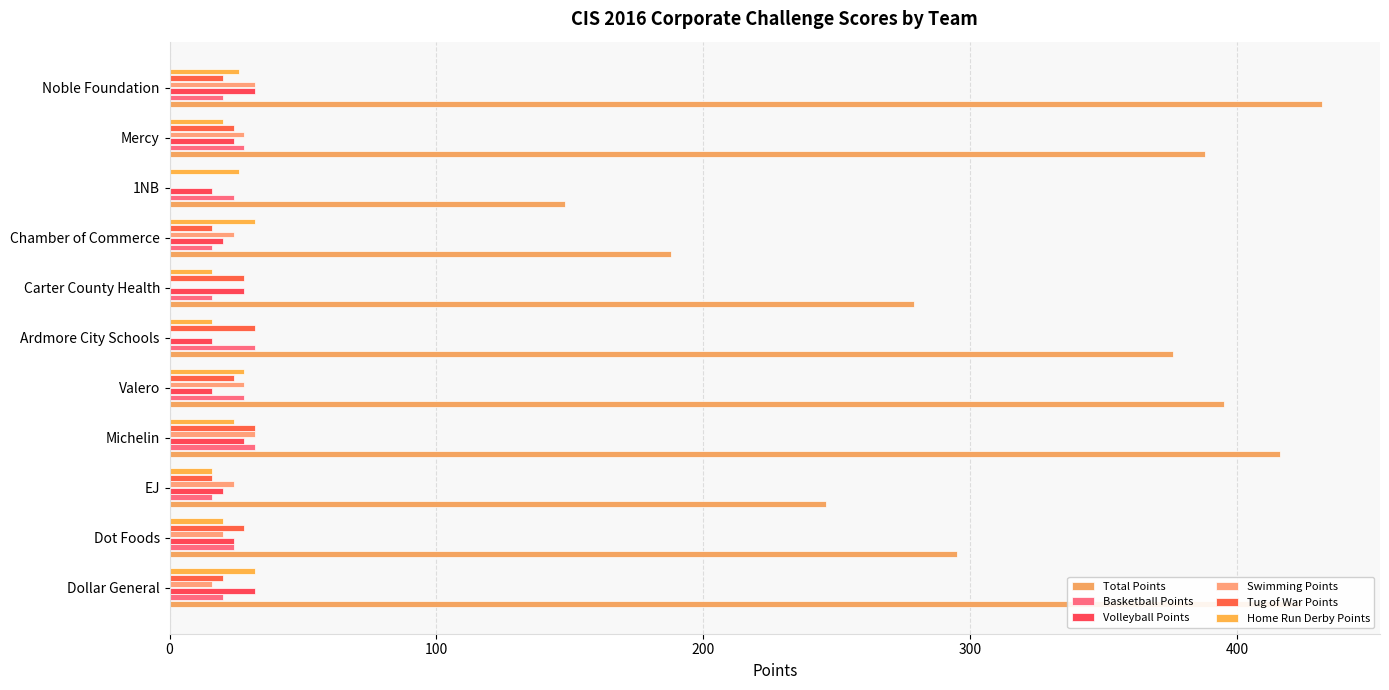

Which series has the widest spread of values?

Total Points